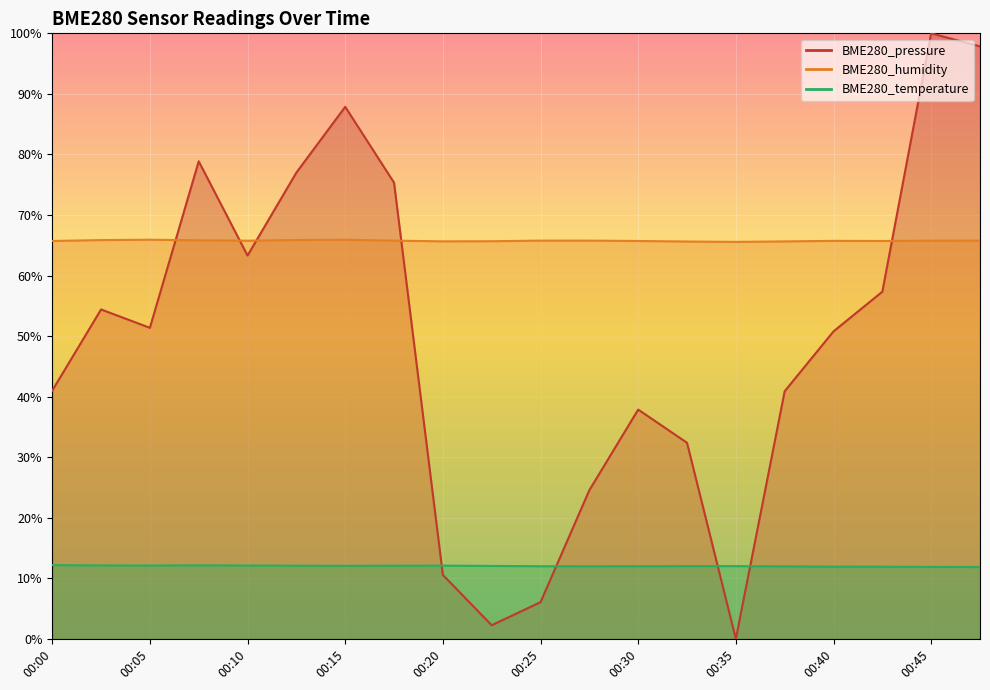

List the series in order of their peak value, highest first.

BME280_pressure, BME280_humidity, BME280_temperature